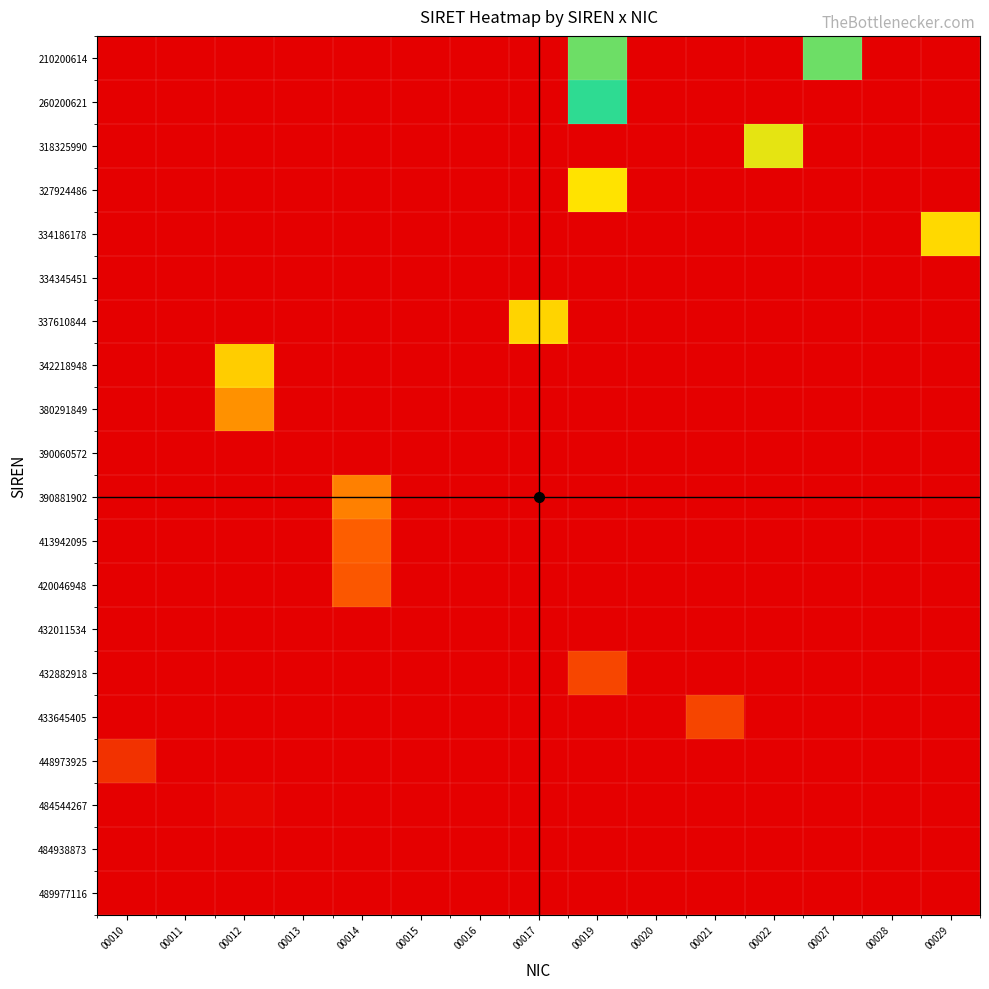

At which category is the sum across all series the highest?

00019